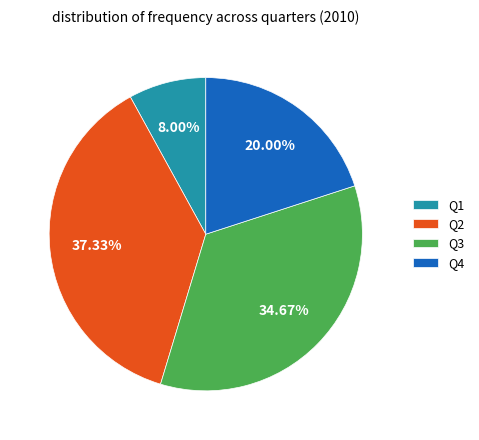

Is the sum of Q4 and Q3 greater than half?

Yes